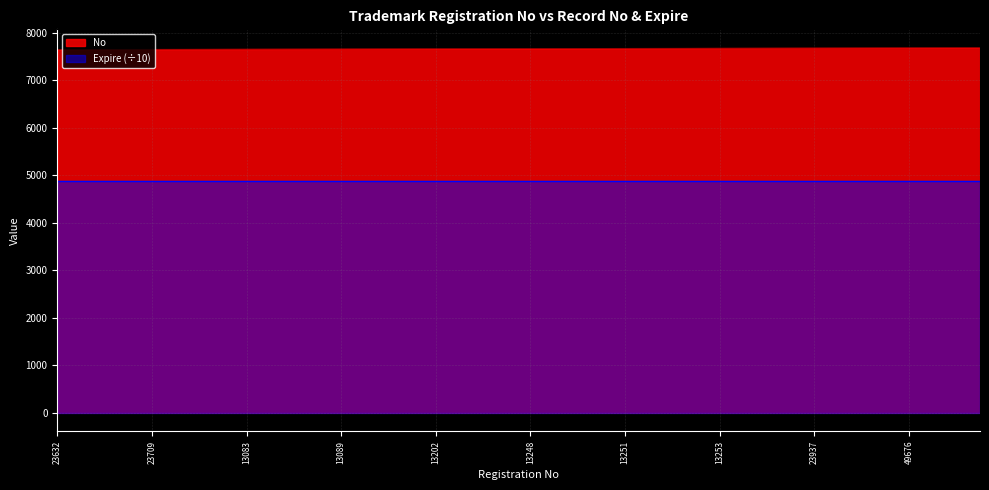

Does the chart display data point markers on the line(s)?

No